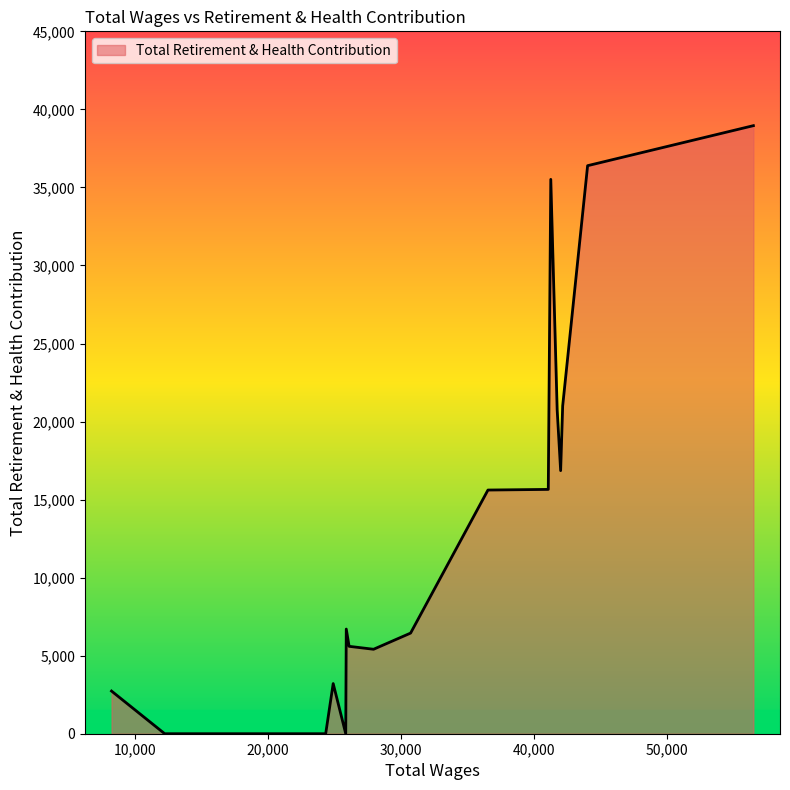

What is the greatest value displayed?

38957